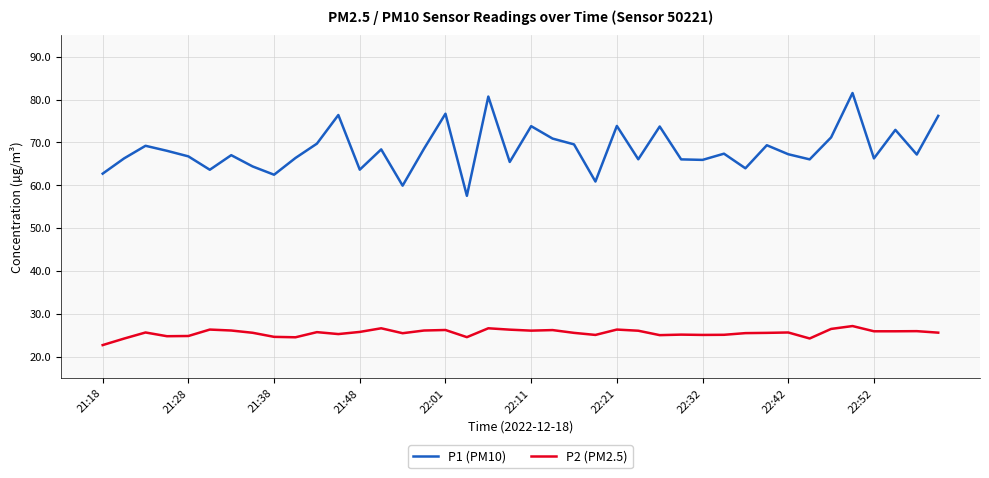

Count the number of categories in the chart.

40